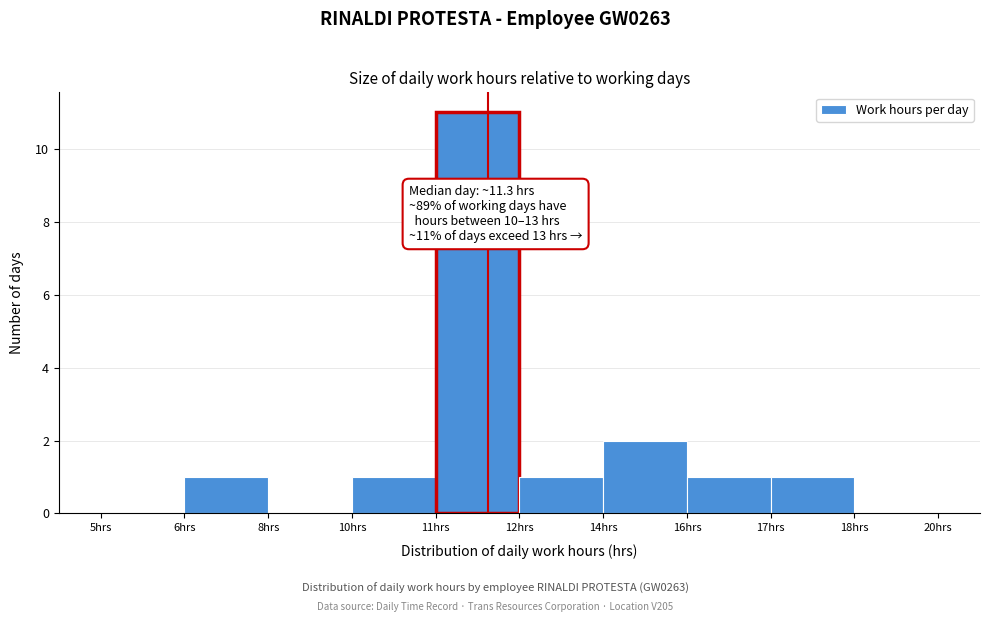

Reading left to right, list all the values displayed in this chart.

5hrs=0	6hrs=1	8hrs=0	10hrs=1	11hrs=11	12hrs=1	14hrs=2	16hrs=1	17hrs=1	18hrs=0